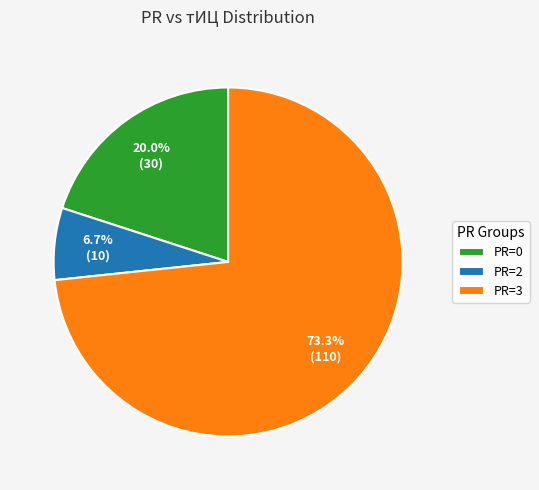

Is there a majority slice in this chart?

Yes